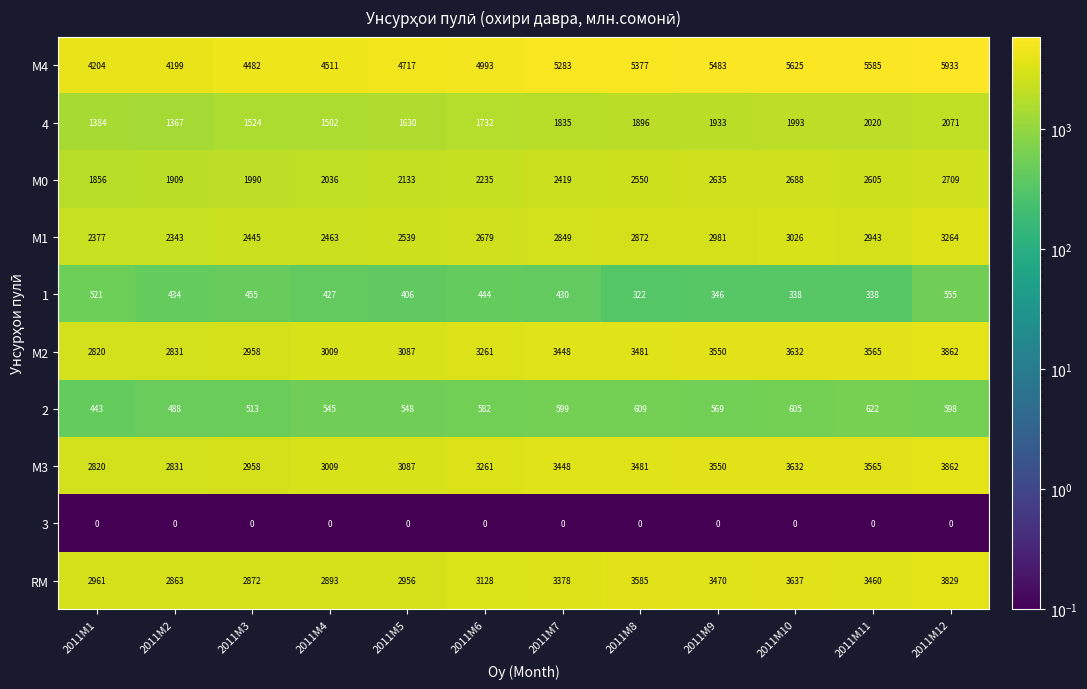

Count the number of data series in this chart.

10